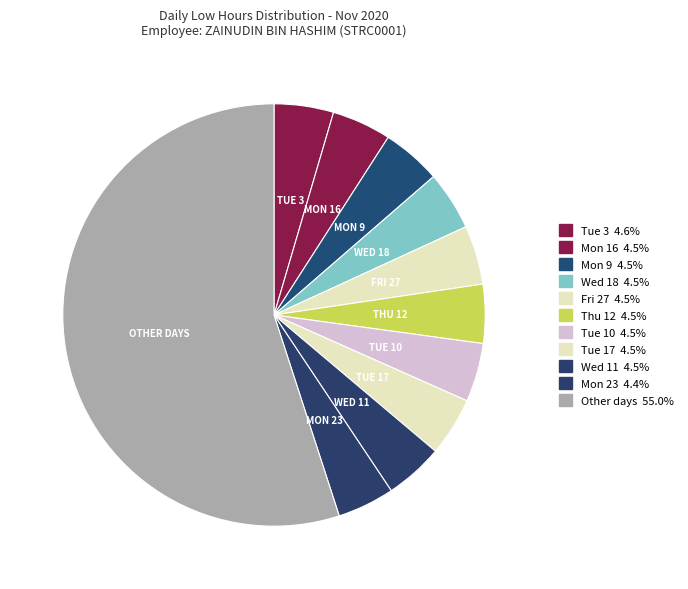

How many segments does this pie chart have?

11